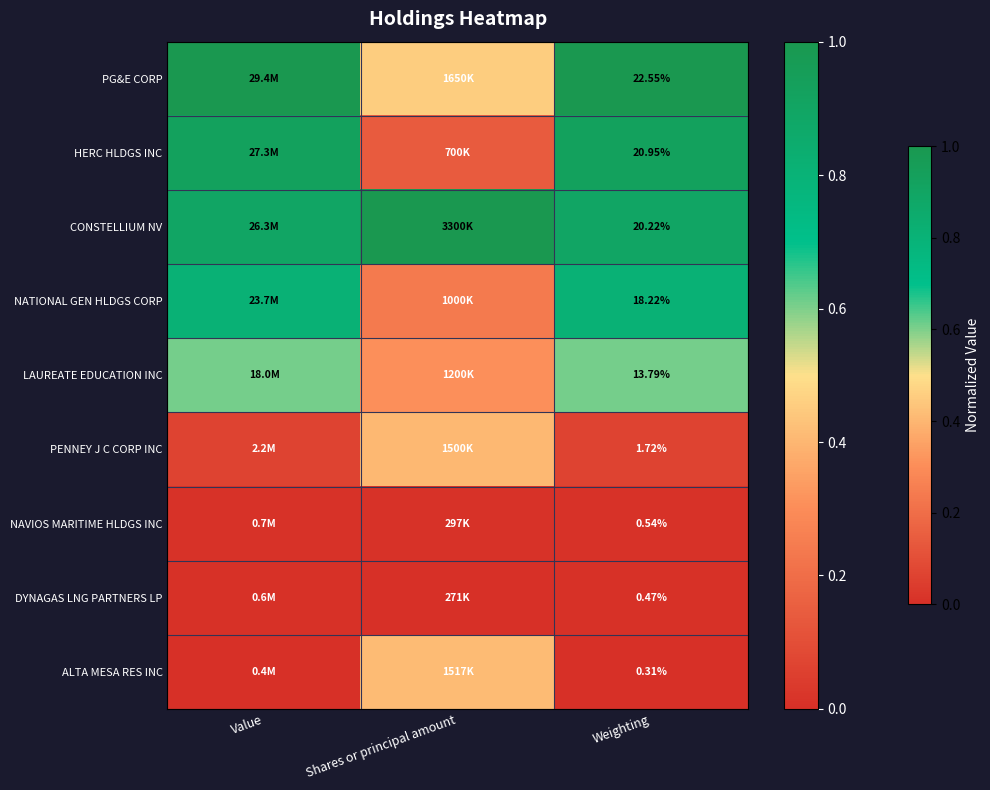

Rank the series at Weighting from lowest to highest value.

ALTA MESA RES INC, DYNAGAS LNG PARTNERS LP, NAVIOS MARITIME HLDGS INC, PENNEY J C CORP INC, LAUREATE EDUCATION INC, NATIONAL GEN HLDGS CORP, CONSTELLIUM NV, HERC HLDGS INC, PG&E CORP